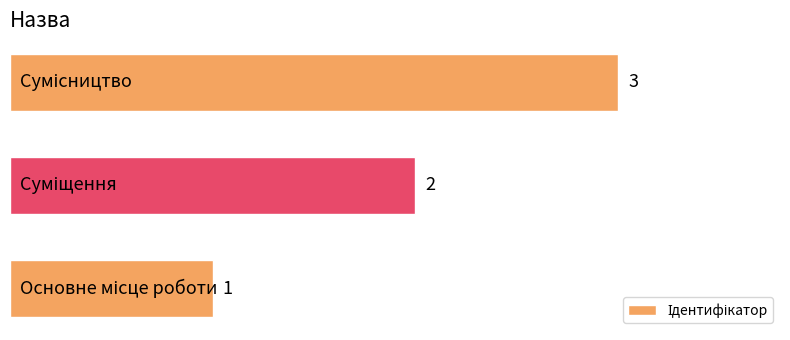

What is the greatest value displayed?

3